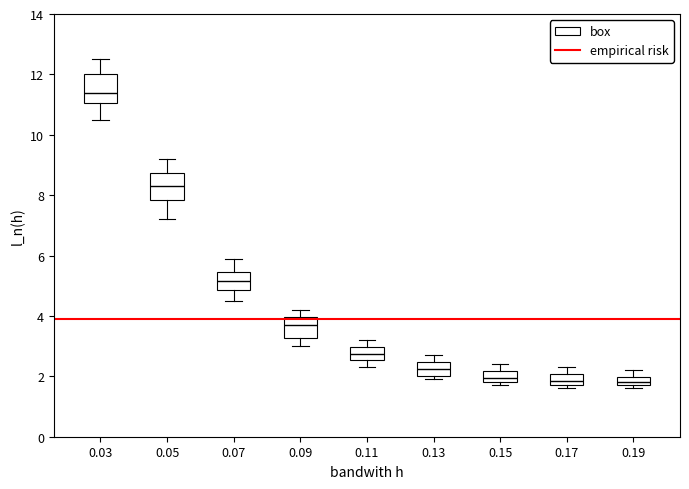

Which box has the highest median line?

0.03